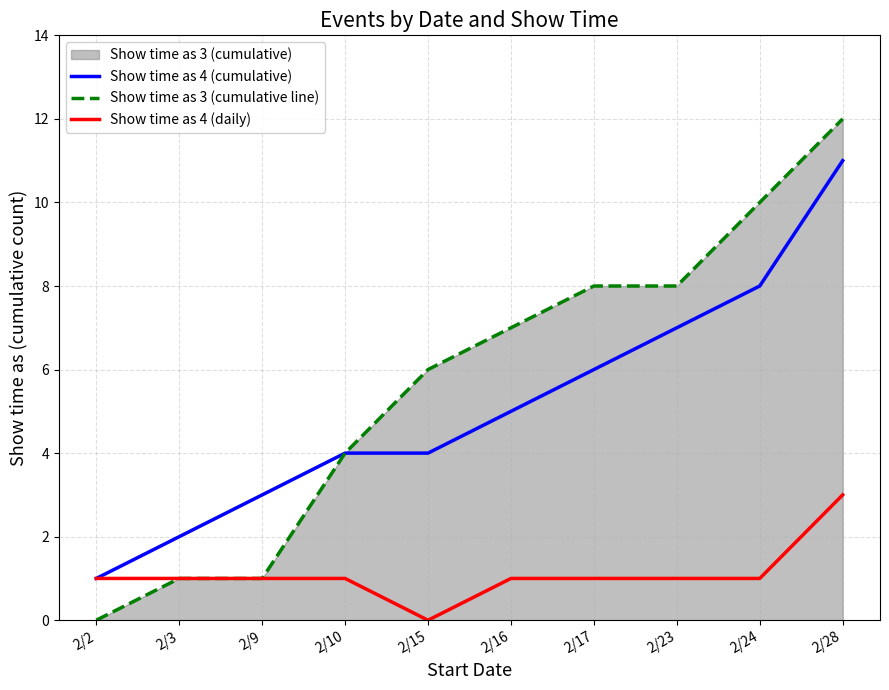

The value of Show time as 4 (daily) at 2/9 is 1. True or false?

False